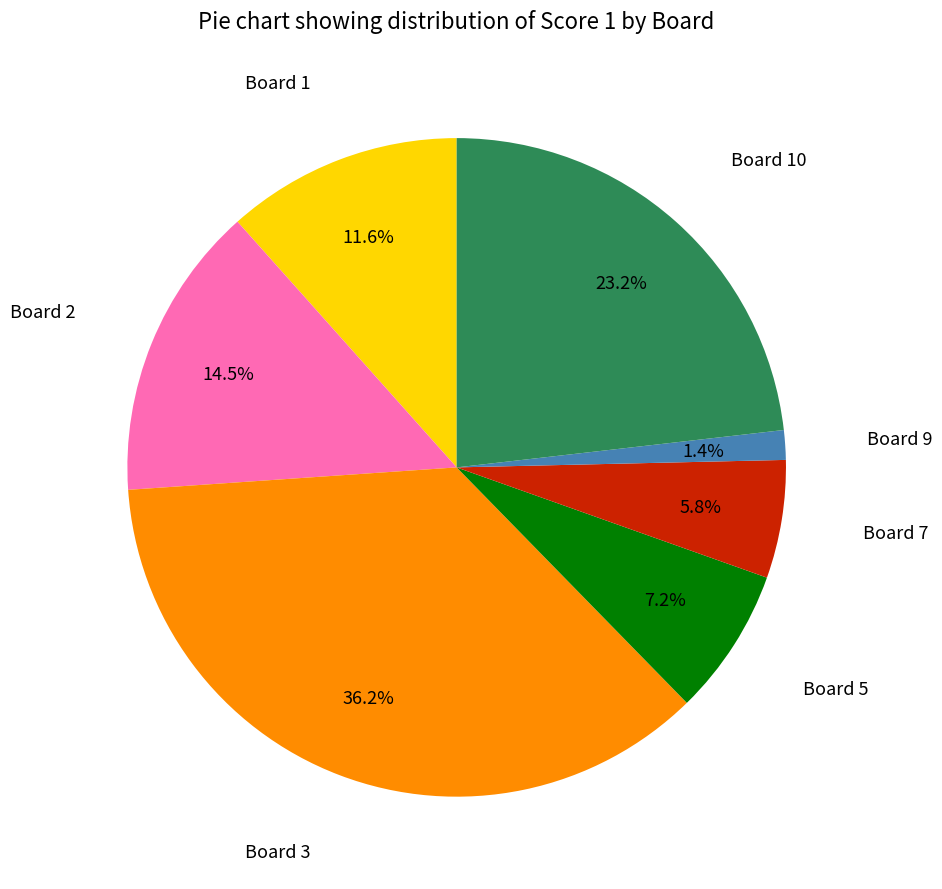

How many segments does this pie chart have?

7